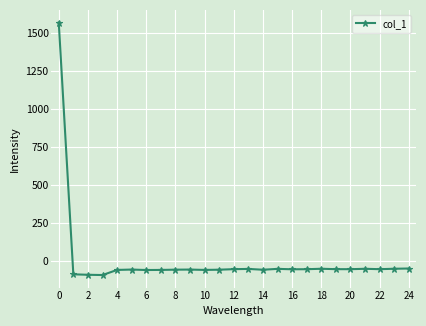

Does the chart display data point markers on the line(s)?

Yes